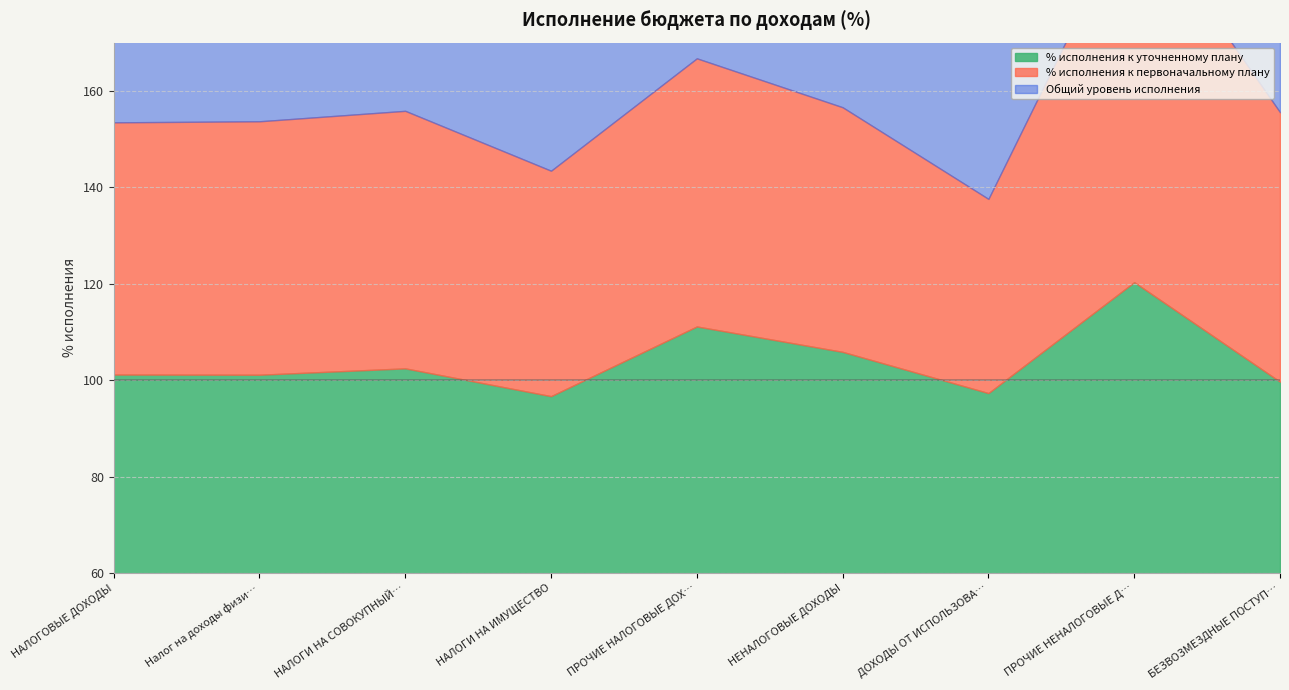

What is the sum of all % исполнения к первоначальному плану values?

972.2